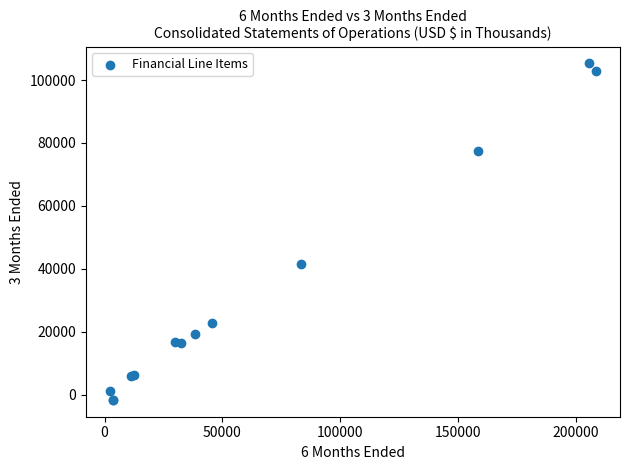

What Y value in the scatter plot is closest to 51847?

41524